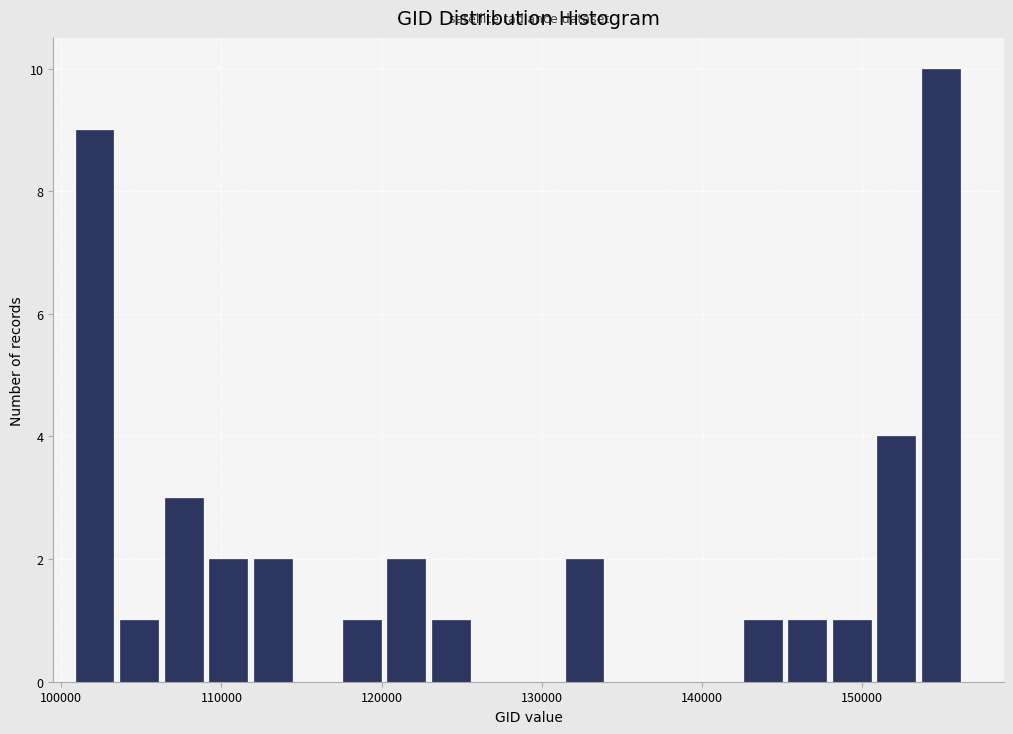

Around what value on the x-axis is the tallest bar? Give the approximate position of its centre, as read against the axis.

155000